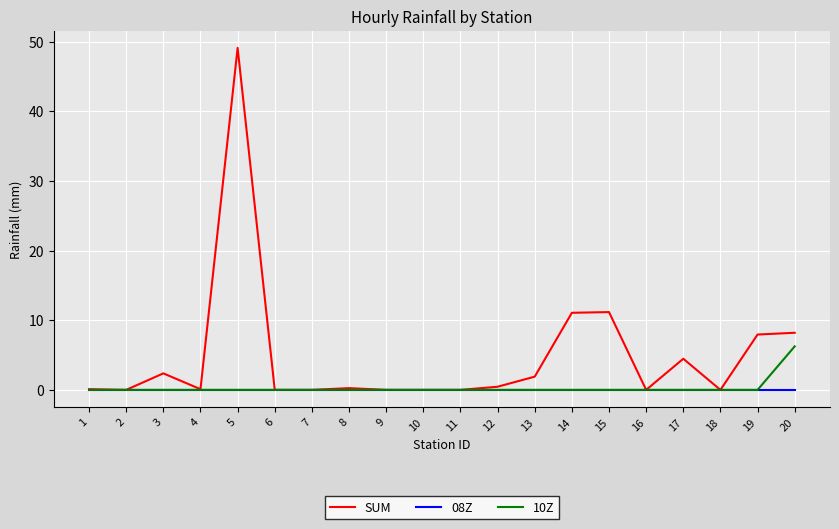

What is the total value across all series at 5?

49.1